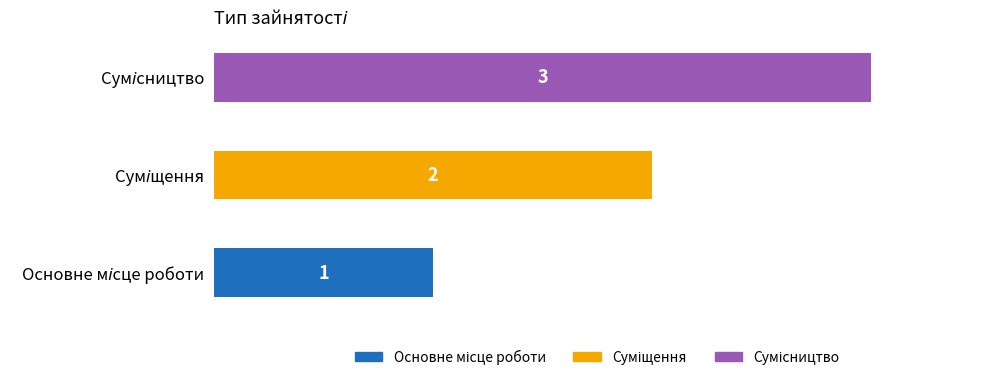

What is the label of the 1st bar from the right?

Сумісництво